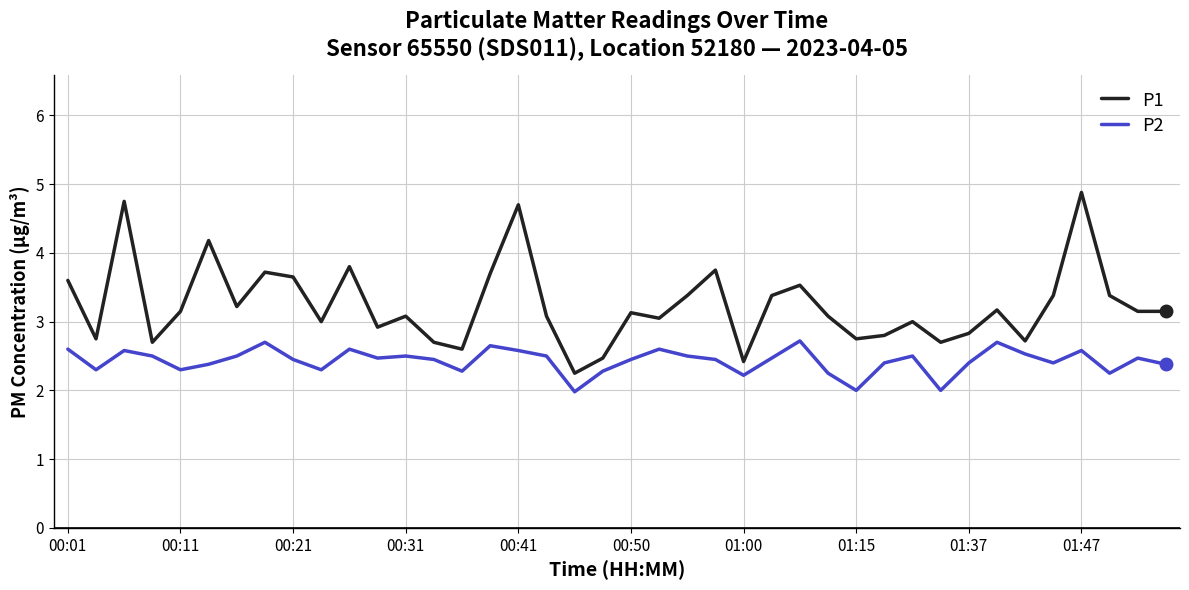

Rank the series by their maximum value, from highest to lowest.

P1, P2